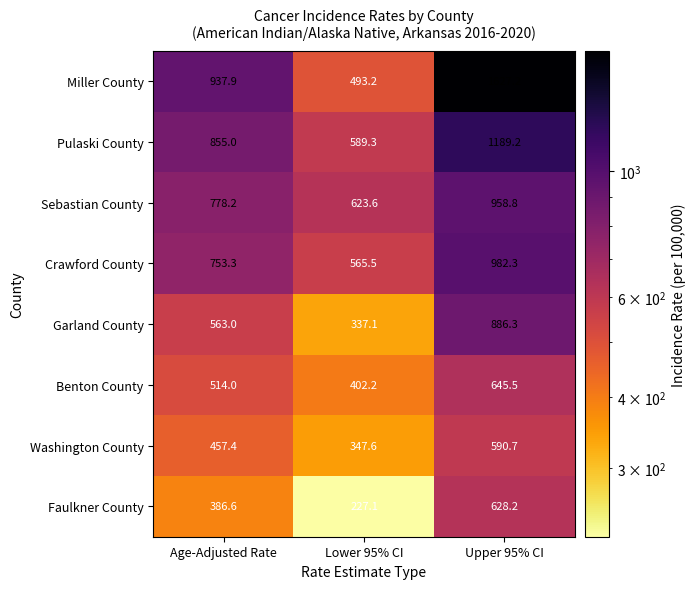

Reading right to left, list all the values displayed in this chart.

Miller County: Upper 95% CI=1627.2	Lower 95% CI=493.2	Age-Adjusted Rate=937.9
Pulaski County: Upper 95% CI=1189.2	Lower 95% CI=589.3	Age-Adjusted Rate=855.0
Sebastian County: Upper 95% CI=958.8	Lower 95% CI=623.6	Age-Adjusted Rate=778.2
Crawford County: Upper 95% CI=982.3	Lower 95% CI=565.5	Age-Adjusted Rate=753.3
Garland County: Upper 95% CI=886.3	Lower 95% CI=337.1	Age-Adjusted Rate=563.0
Benton County: Upper 95% CI=645.5	Lower 95% CI=402.2	Age-Adjusted Rate=514.0
Washington County: Upper 95% CI=590.7	Lower 95% CI=347.6	Age-Adjusted Rate=457.4
Faulkner County: Upper 95% CI=628.2	Lower 95% CI=227.1	Age-Adjusted Rate=386.6